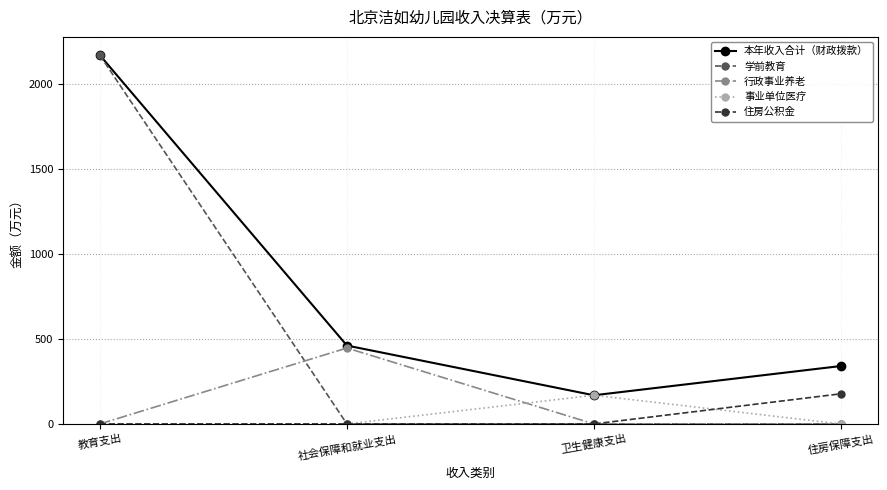

What is the highest value of the 本年收入合计（财政拨款） series?

2170.3